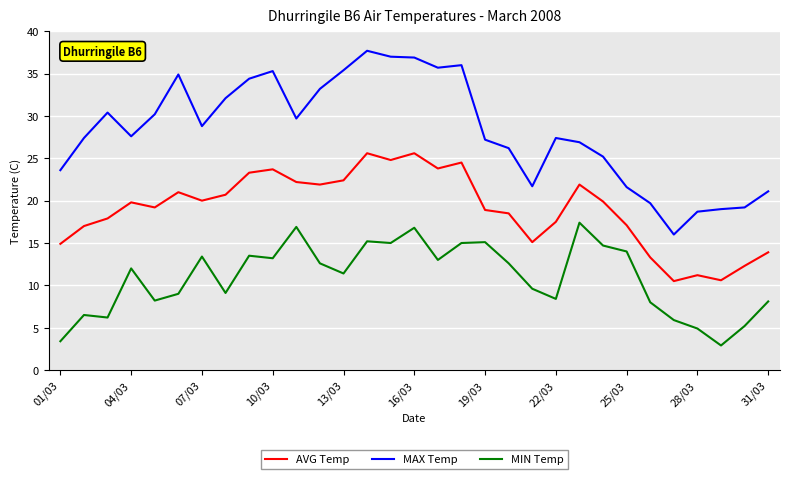

Which series has the largest total across all categories?

MAX Temp